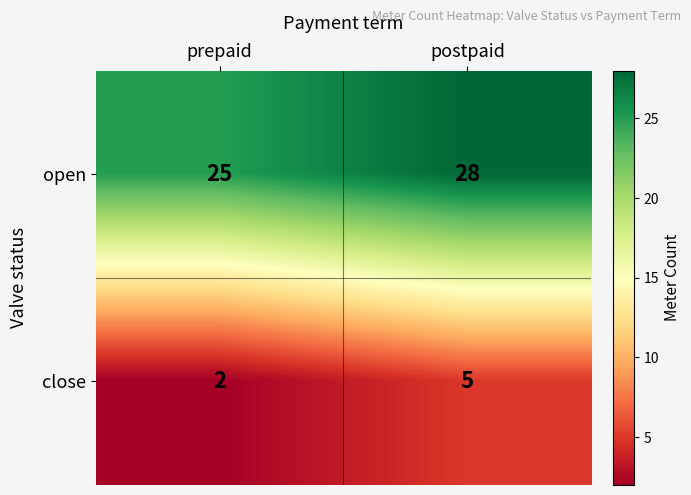

The value of open at prepaid is 25. True or false?

True